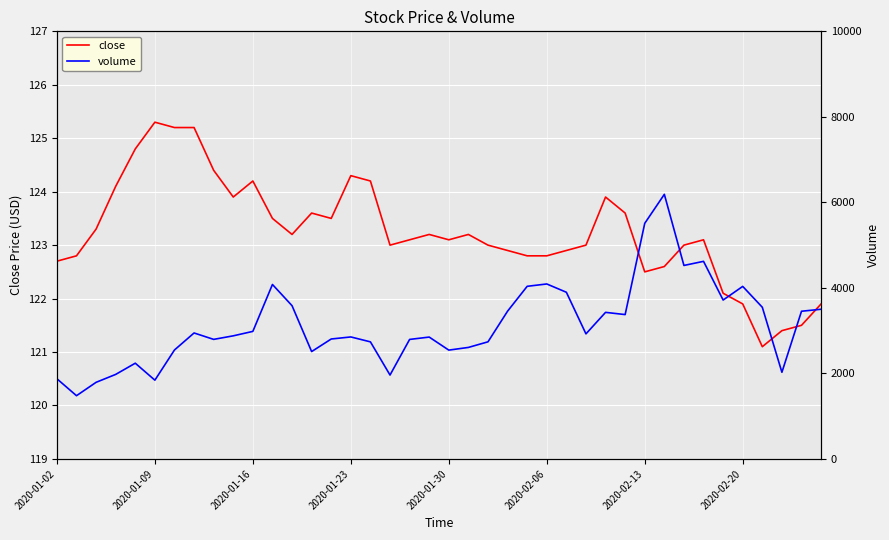

Is it true that close equals 122.9 at 23?

True